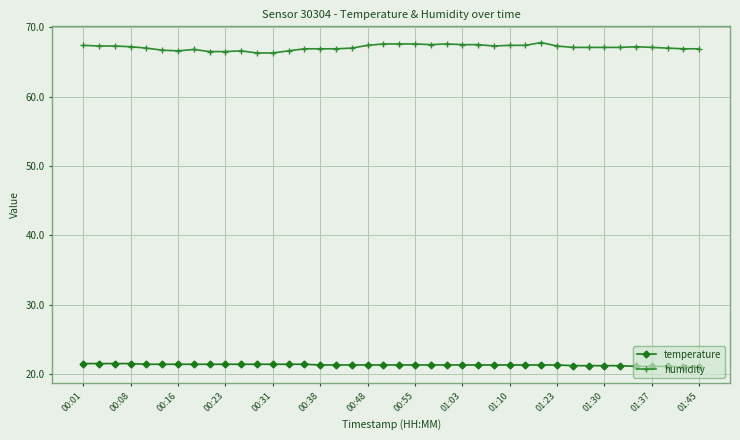

Does the chart have visible grid lines?

Yes